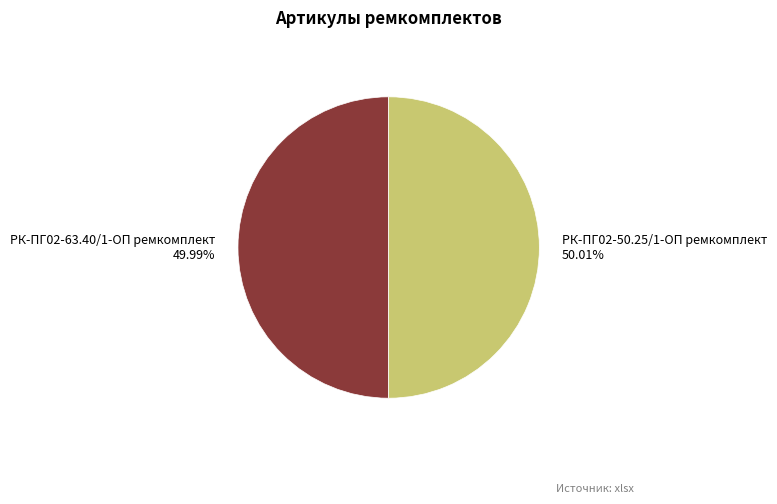

To the nearest percent, what is the average slice percentage?

50%